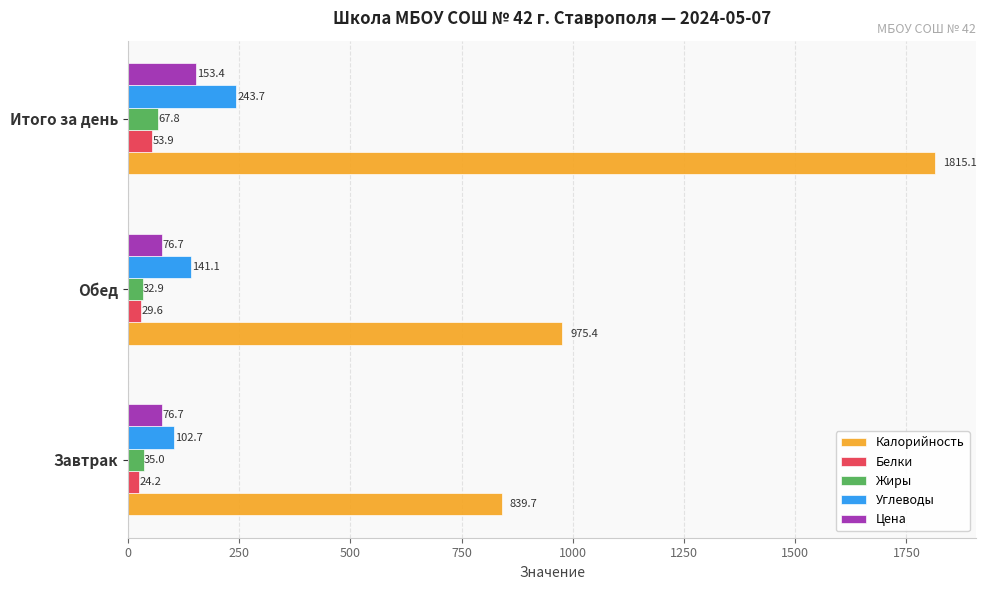

Which category has the highest value in the Калорийность series?

Итого за день